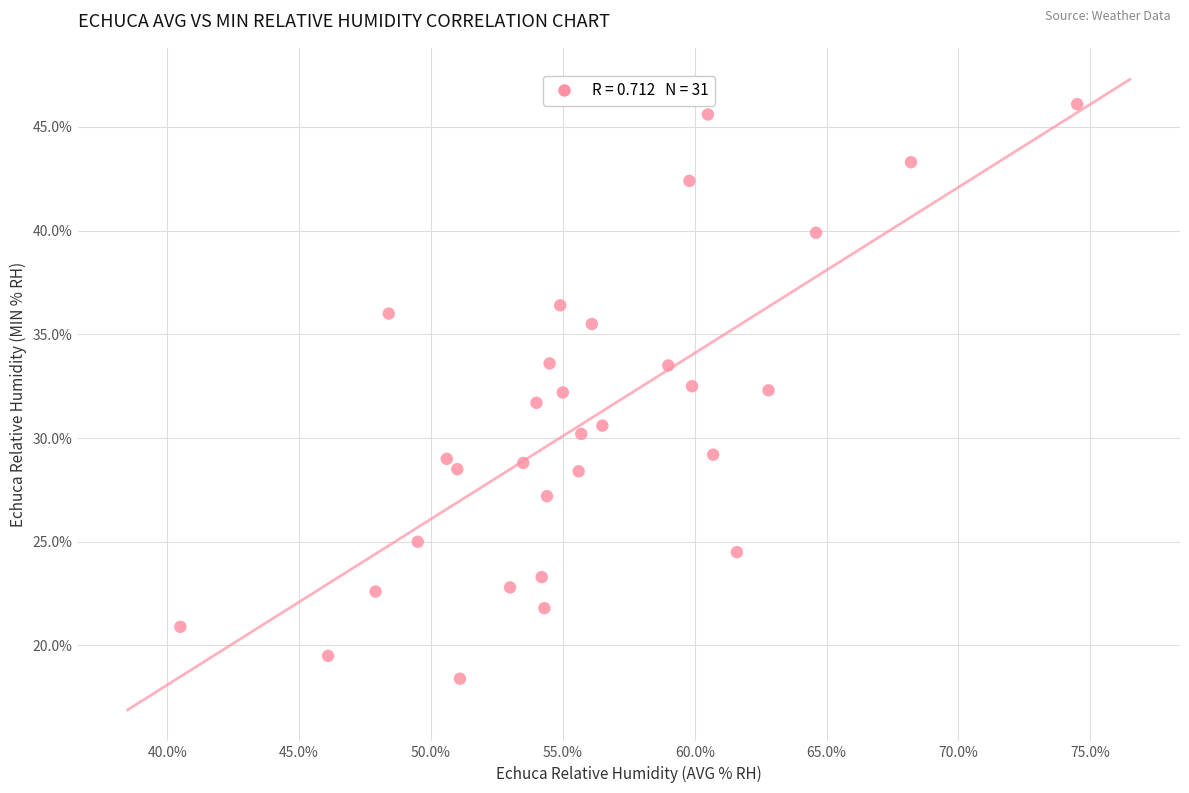

What is the range of Y values (max minus min)?

27.7